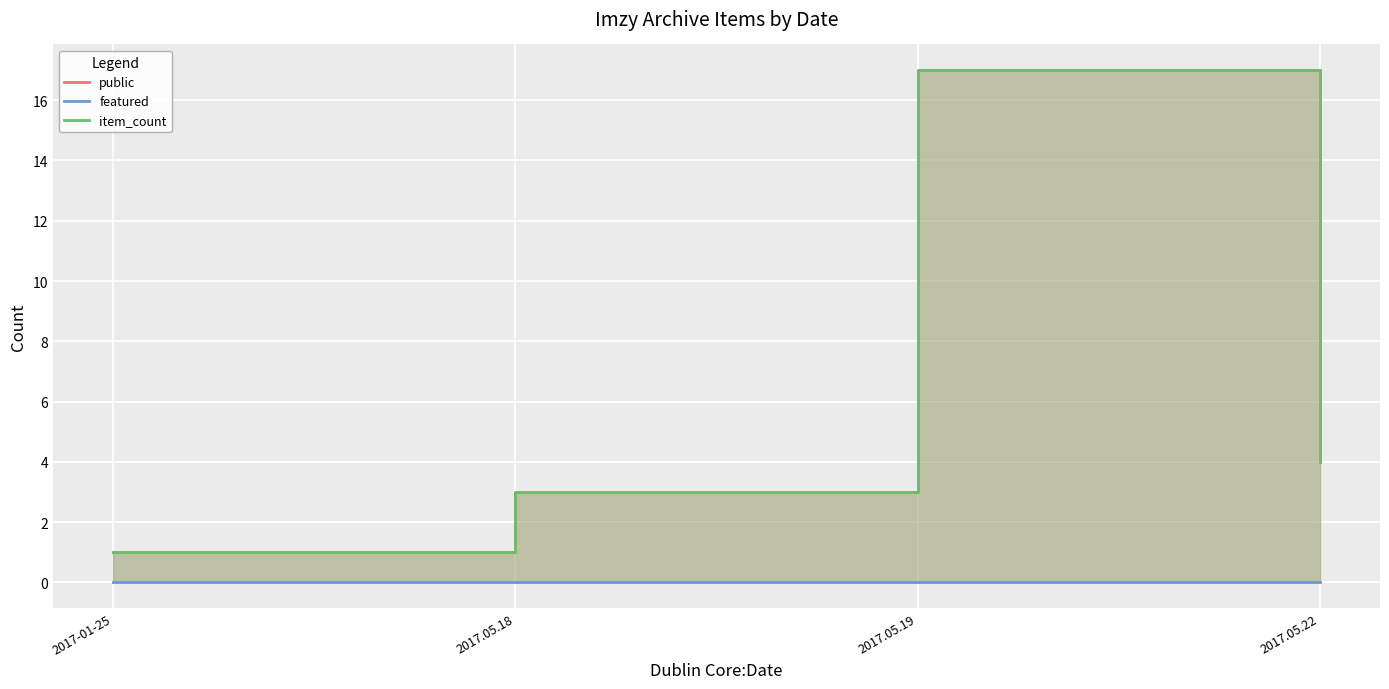

Does the chart display data point markers on the line(s)?

No